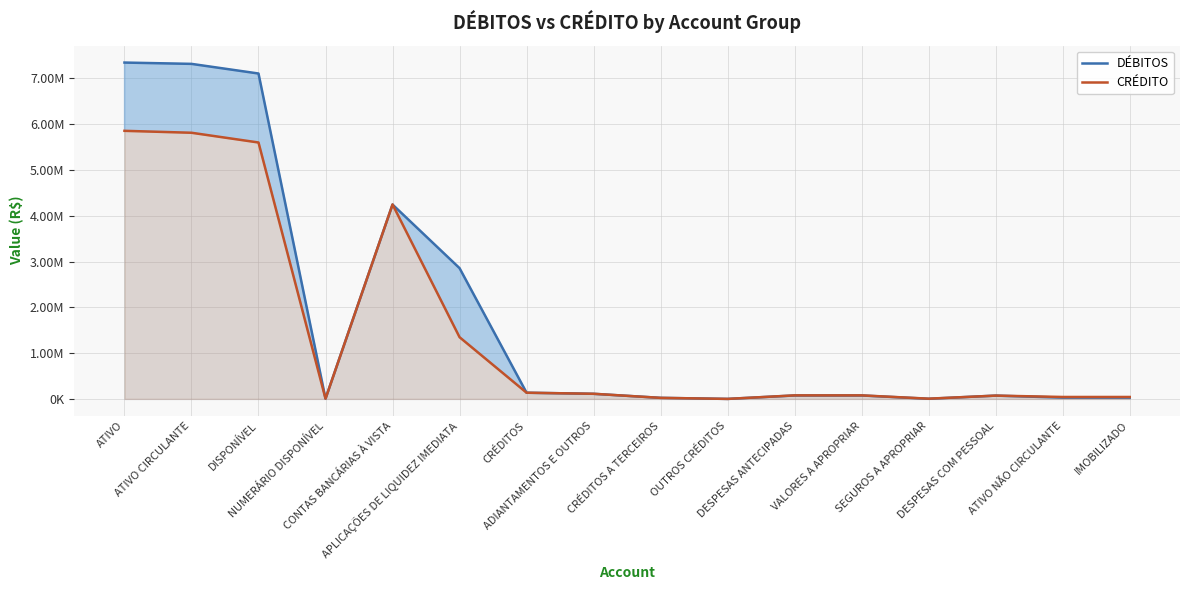

Between CONTAS BANCÁRIAS À VISTA and DESPESAS ANTECIPADAS, which series saw the biggest shift?

DÉBITOS